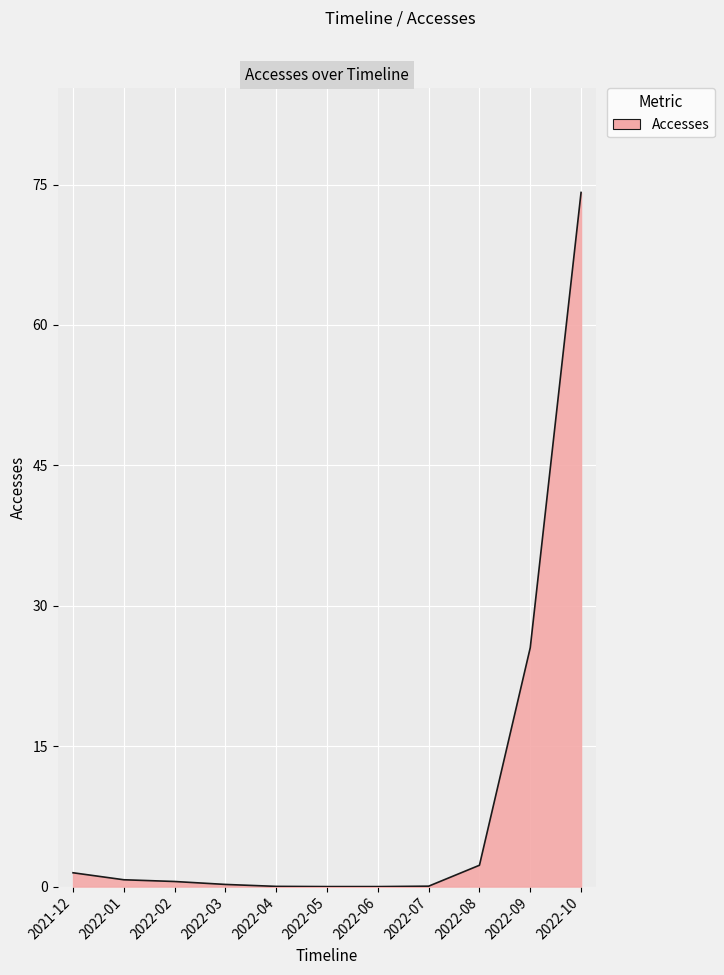

The chart shows a value of 0.2 at 2022-03. True or false?

True